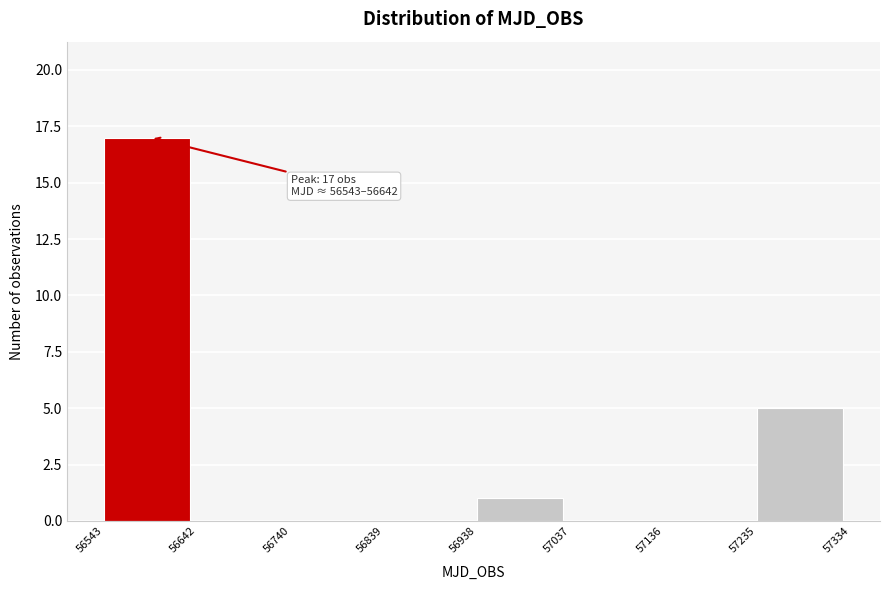

Over which range of the x-axis is the bar tallest?

56543 to 56642